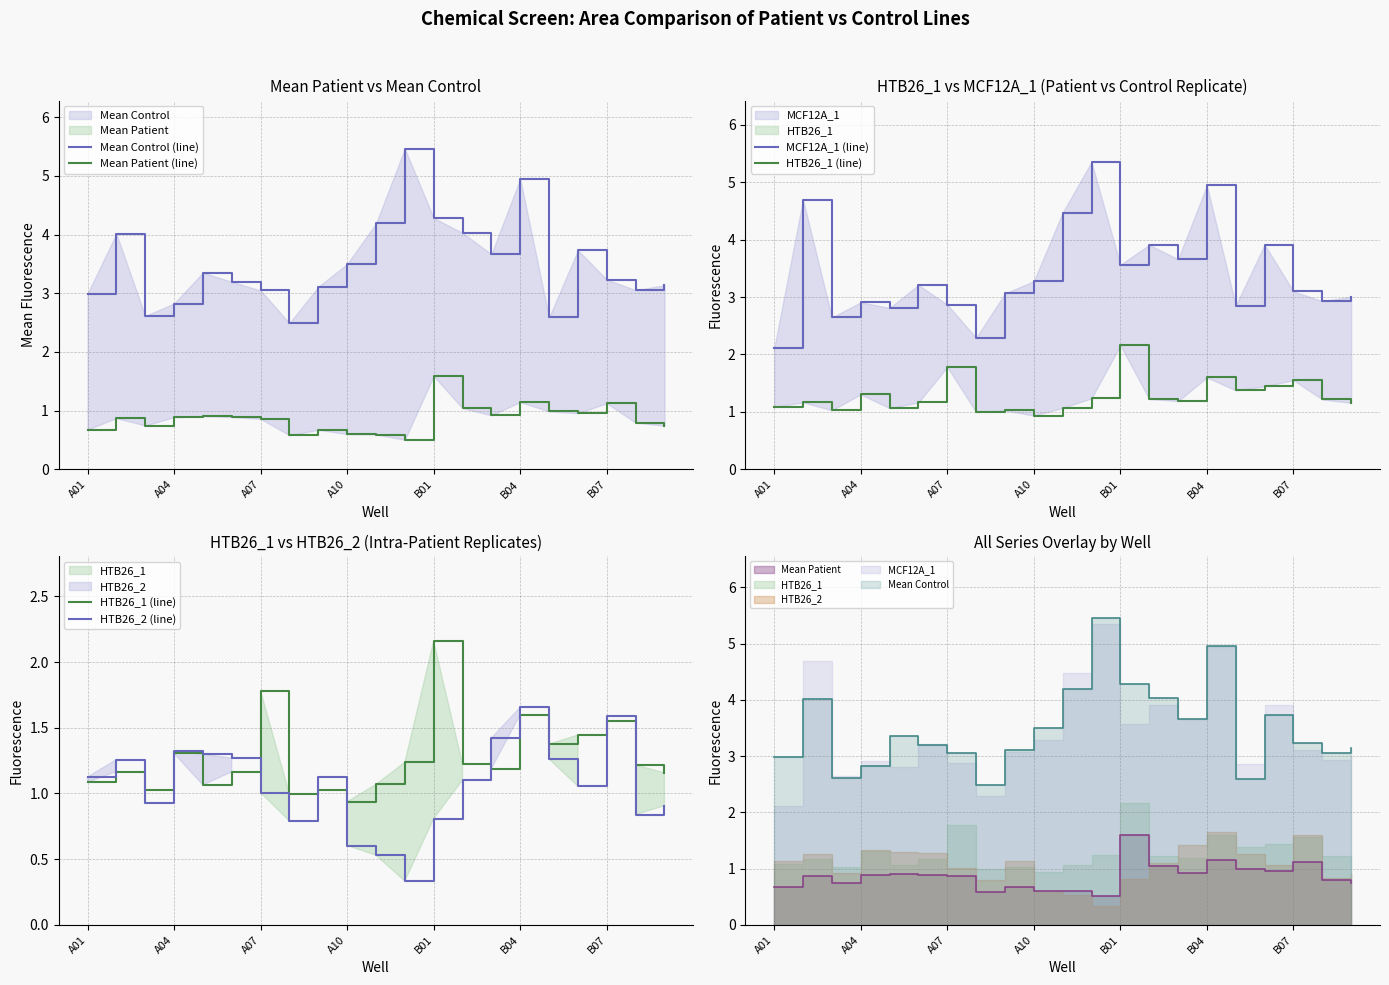

How many interior local valleys does the Mean Patient (line) series have?

5